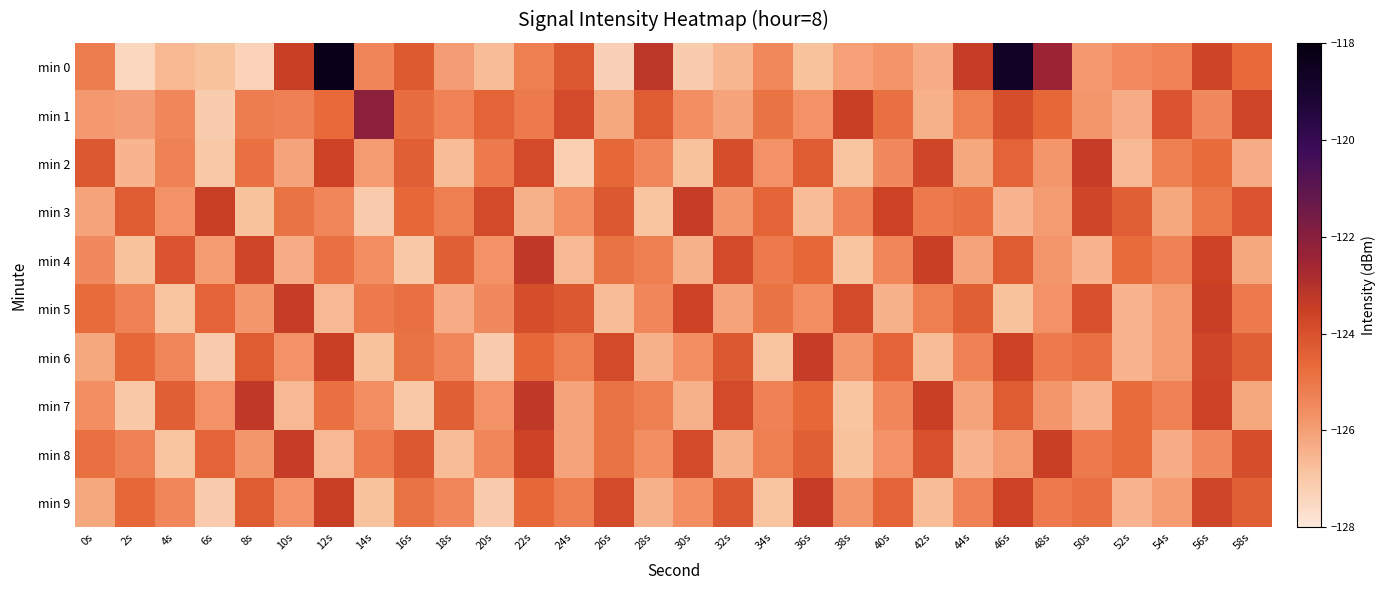

Which category has the lowest value across all series?

2s